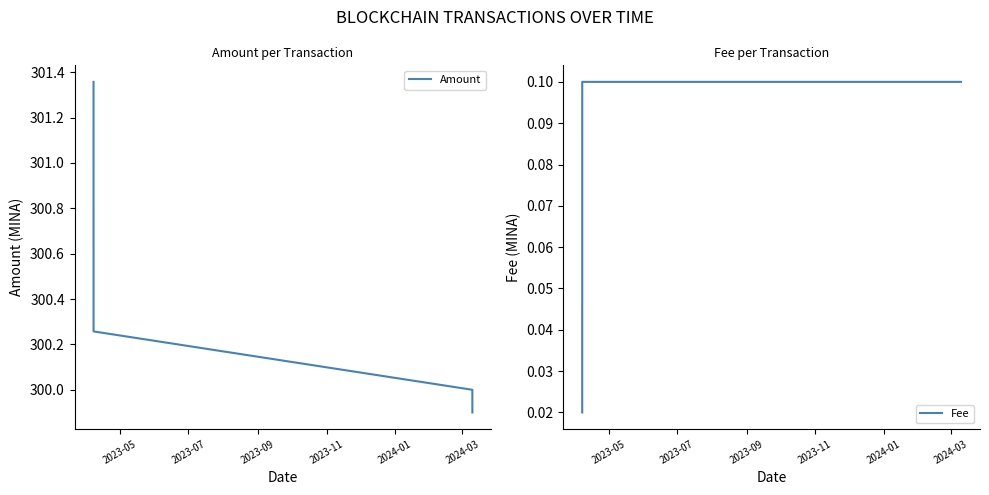

True or false: Amount has more than 1 interior local peaks.

False